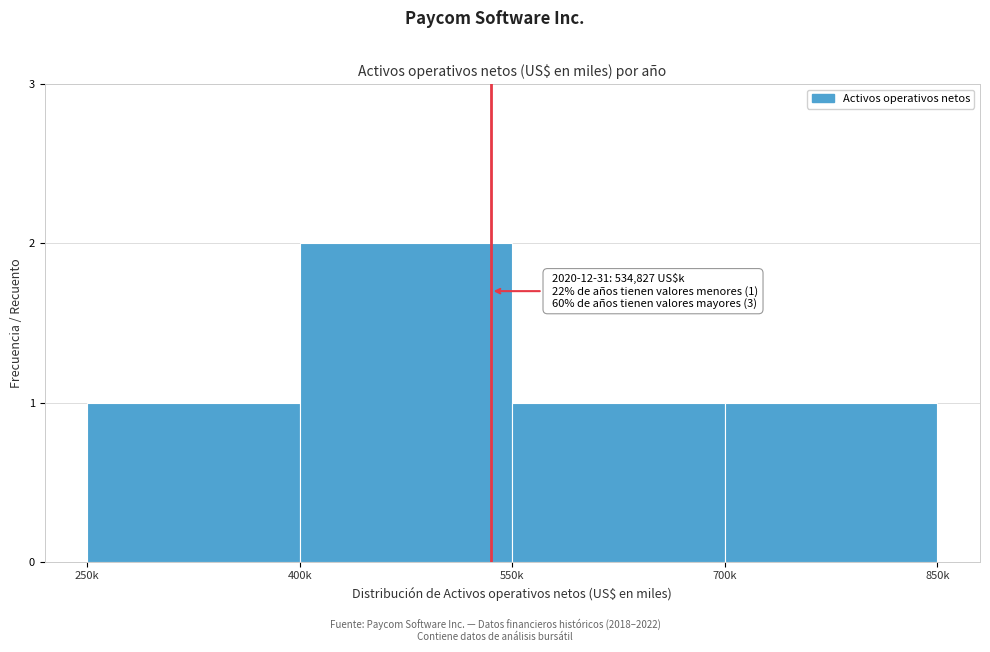

Reading left to right, transcribe all the data shown in this chart.

1	2	1	1